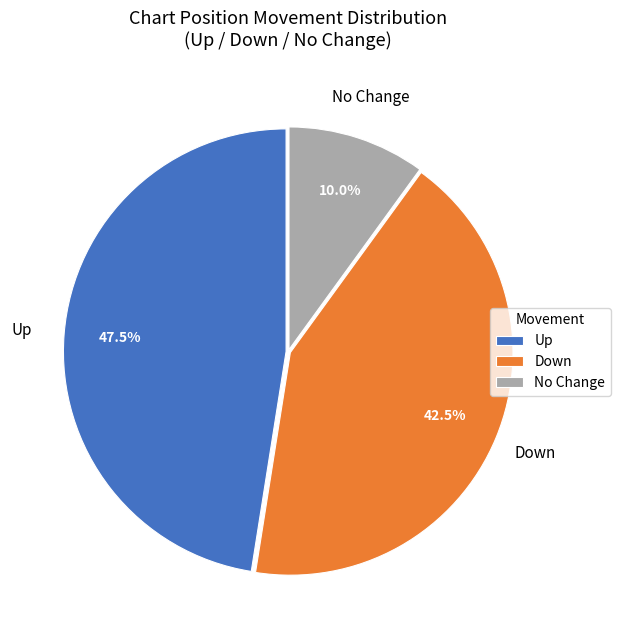

What is the largest slice in the pie chart?

Up